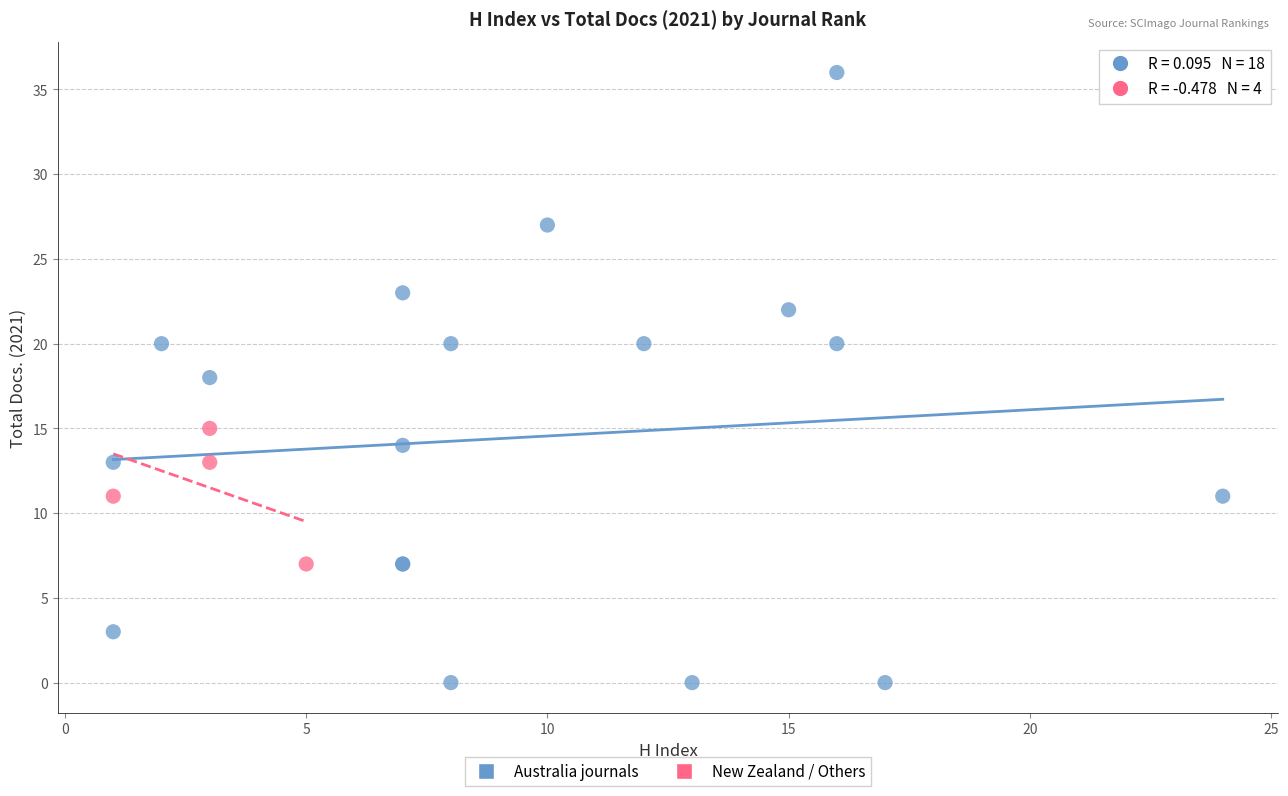

Which series reaches the maximum Y coordinate?

Australia journals